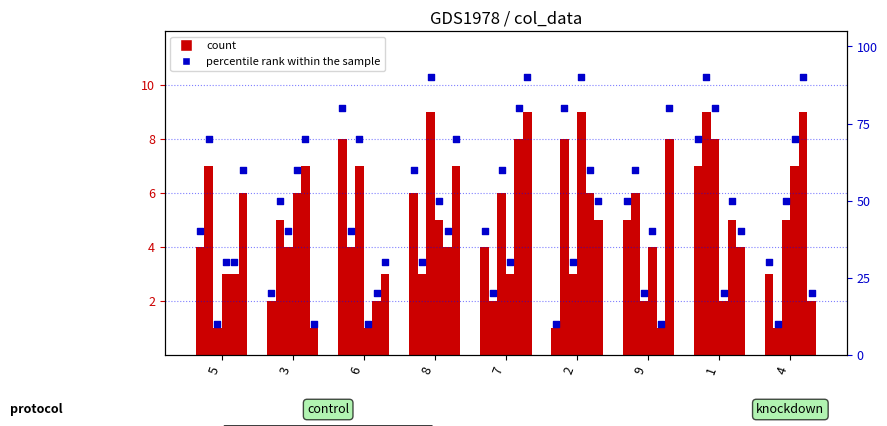

Which series has the largest total across all categories?

percentile rank within the sample